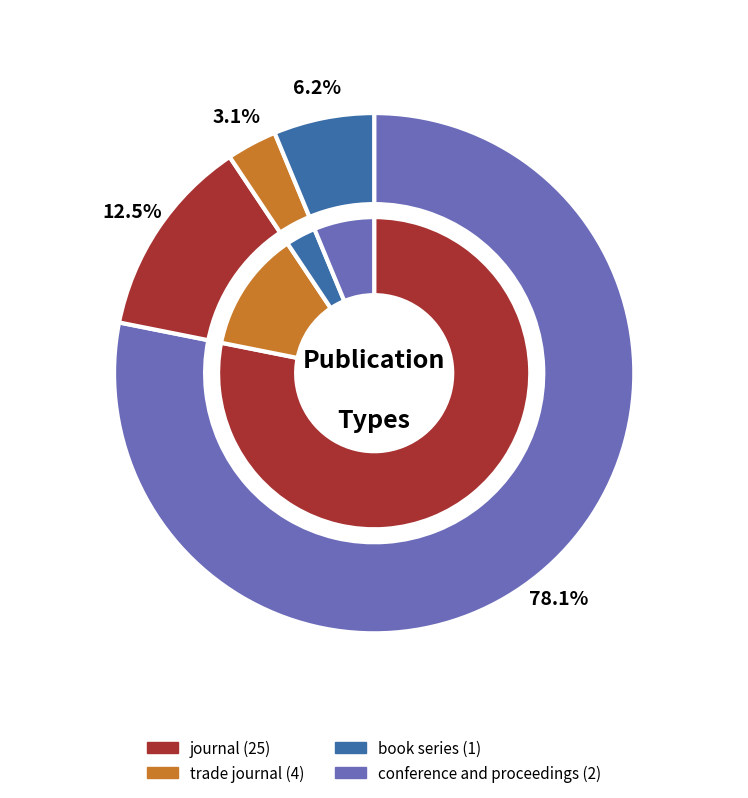

What is the change in value from trade journal to conference and proceedings?

-2